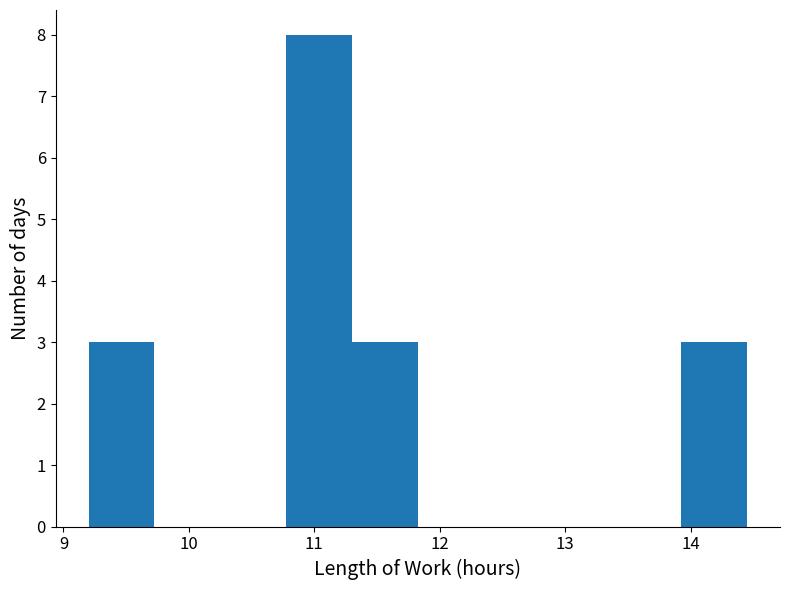

Reading left to right, list every bar in this chart as the range it spans on the x-axis followed by its height. Neither the bar edges nor the heights are printed on the chart, so give them approximately, as read against the axes.

9.2 to 9.7: 3
9.7 to 10.3: 0
10.3 to 10.8: 0
10.8 to 11.3: 8
11.3 to 11.8: 3
11.8 to 12.4: 0
12.4 to 12.9: 0
12.9 to 13.4: 0
13.4 to 13.9: 0
13.9 to 14.5: 3